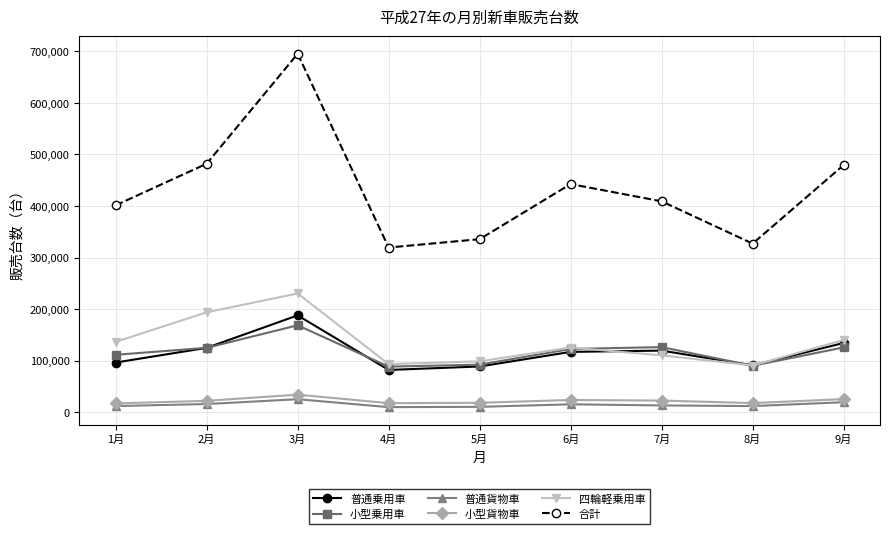

What is the smallest value displayed?

9721